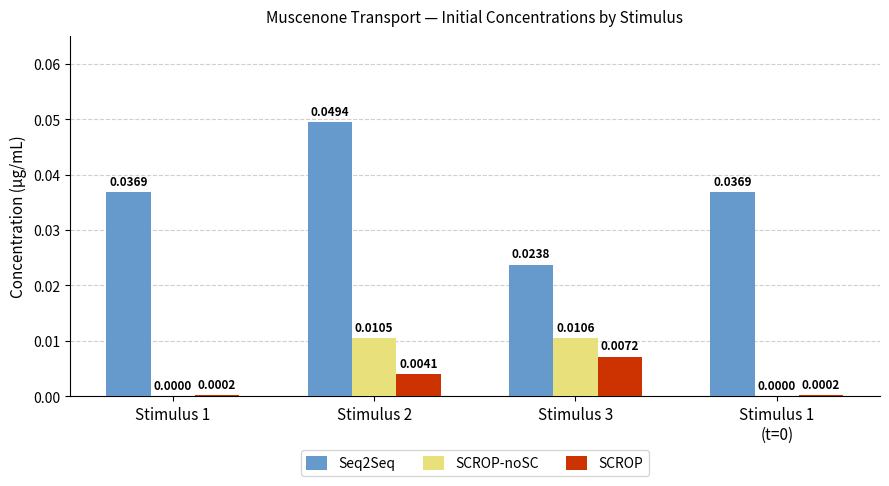

Which series has the largest total across all categories?

Seq2Seq